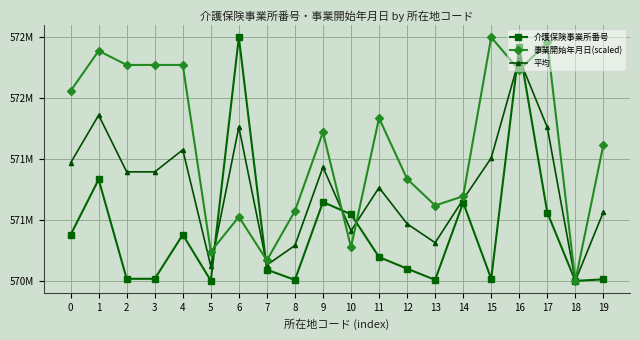

Does the chart have visible grid lines?

Yes